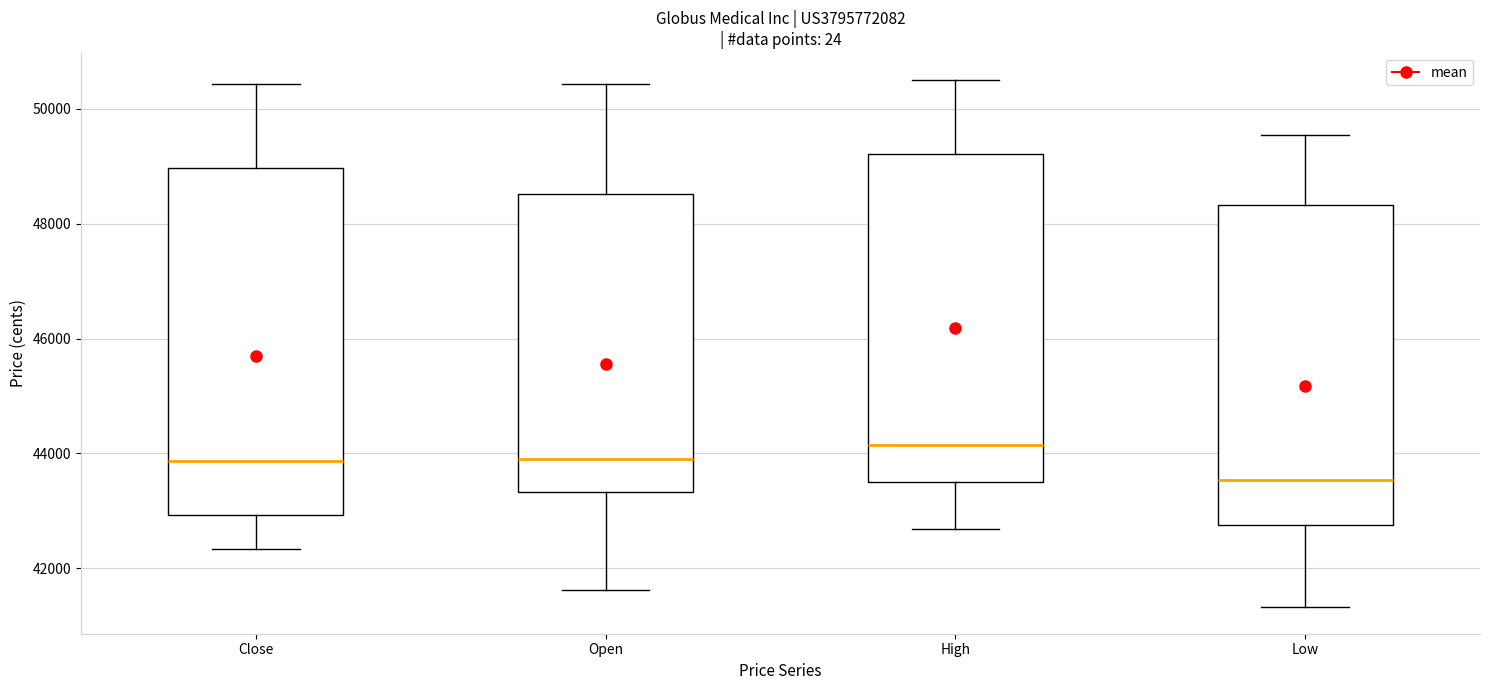

Comparing the boxes themselves (not the whiskers), which one is the tallest?

Close